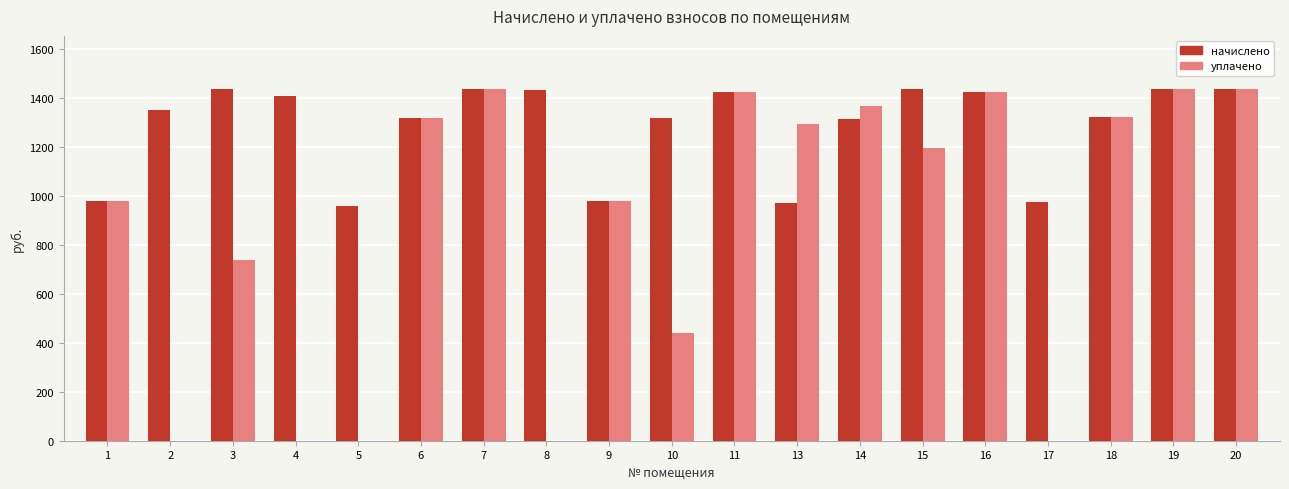

How many groups of bars are there?

19